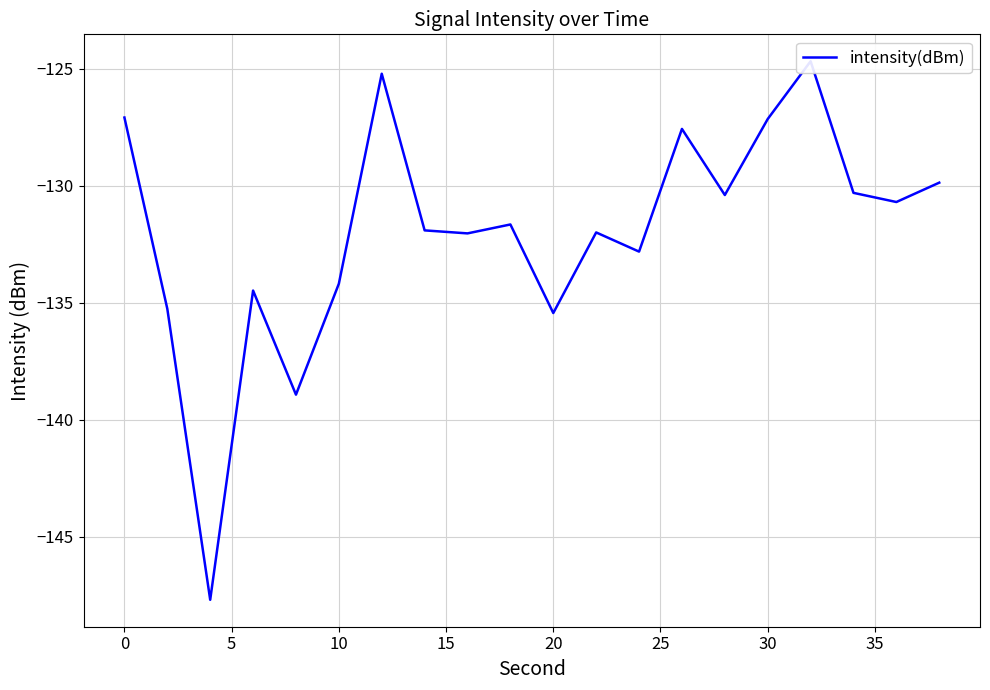

What is the value of the 12th point from the left?

-132.0